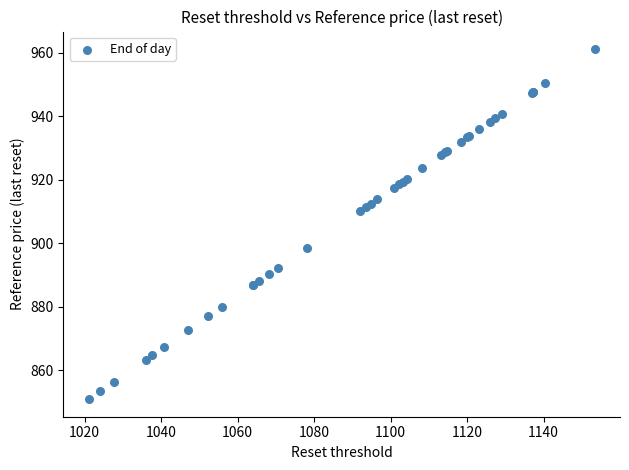

What Y value in the scatter plot is closest to 906?

910.1